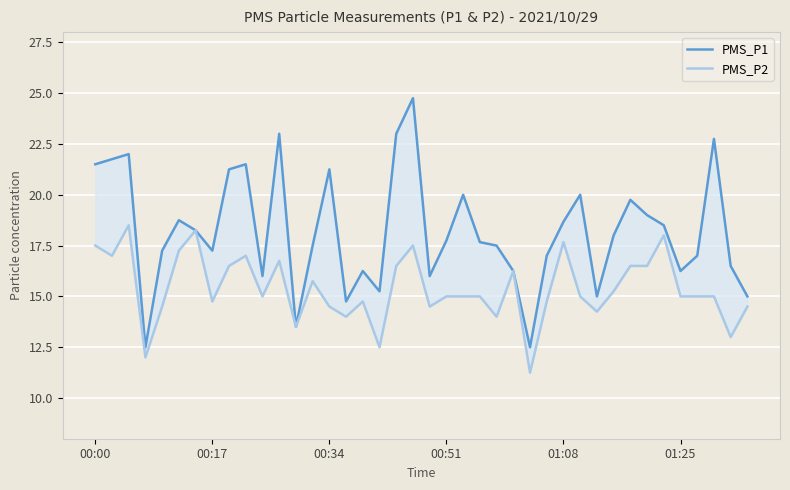

What is the maximum value for PMS_P2?

18.5